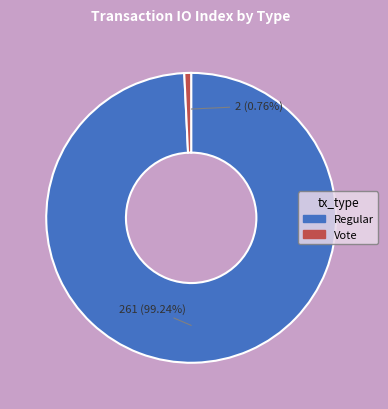

What percentage is the Vote slice, to the nearest percent?

1%